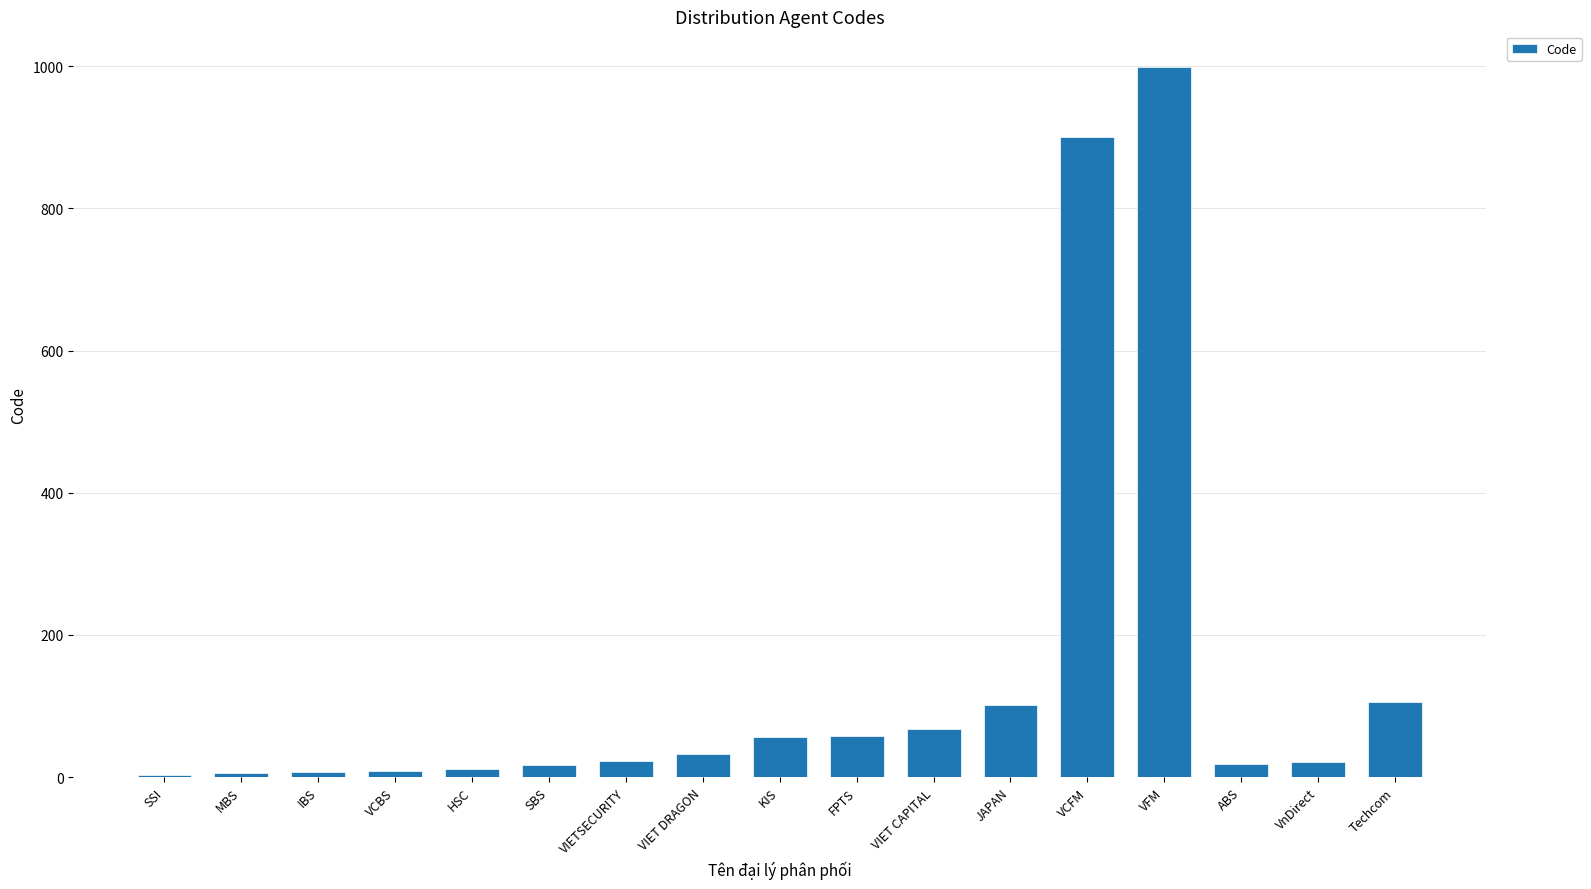

What is the change in value from SSI to VCBS?

+6